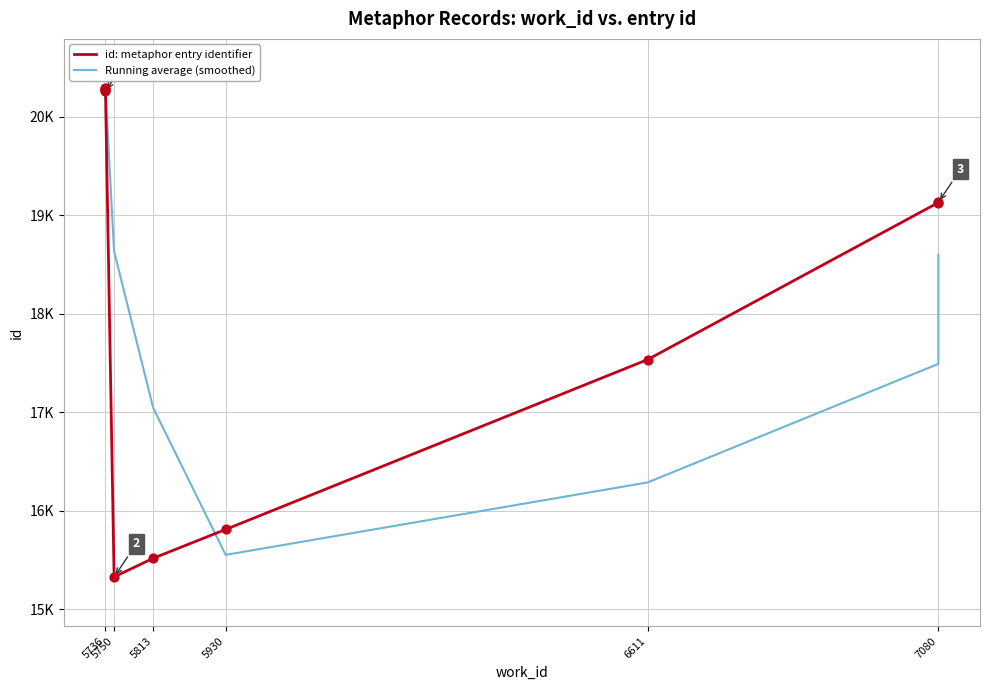

Which series has the largest total across all categories?

Running average (smoothed)